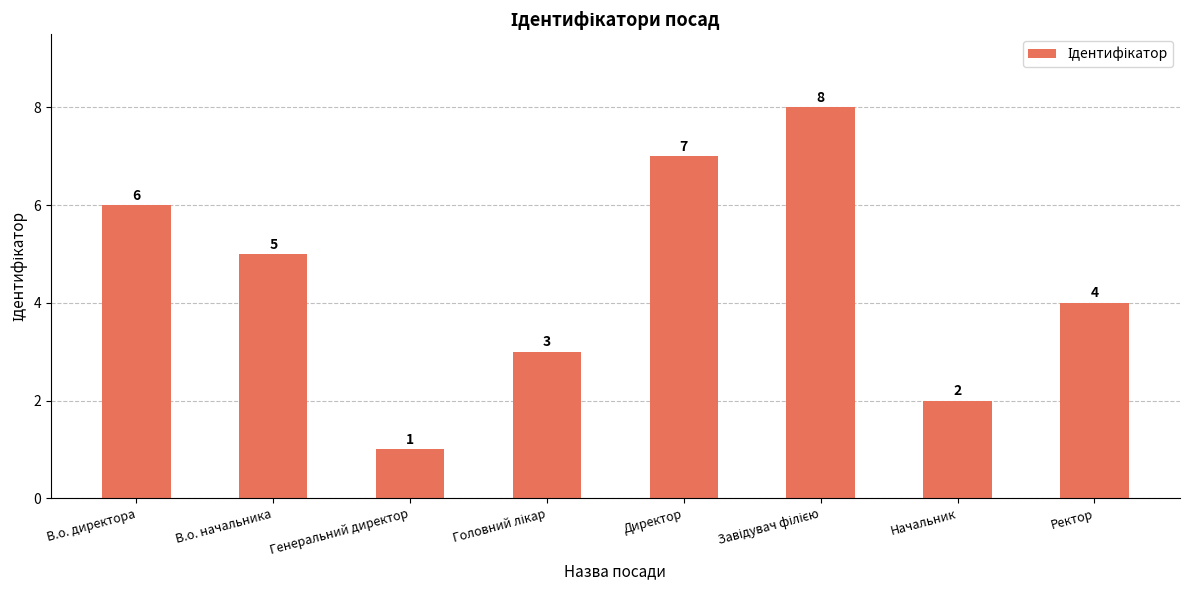

What is the greatest value displayed?

8